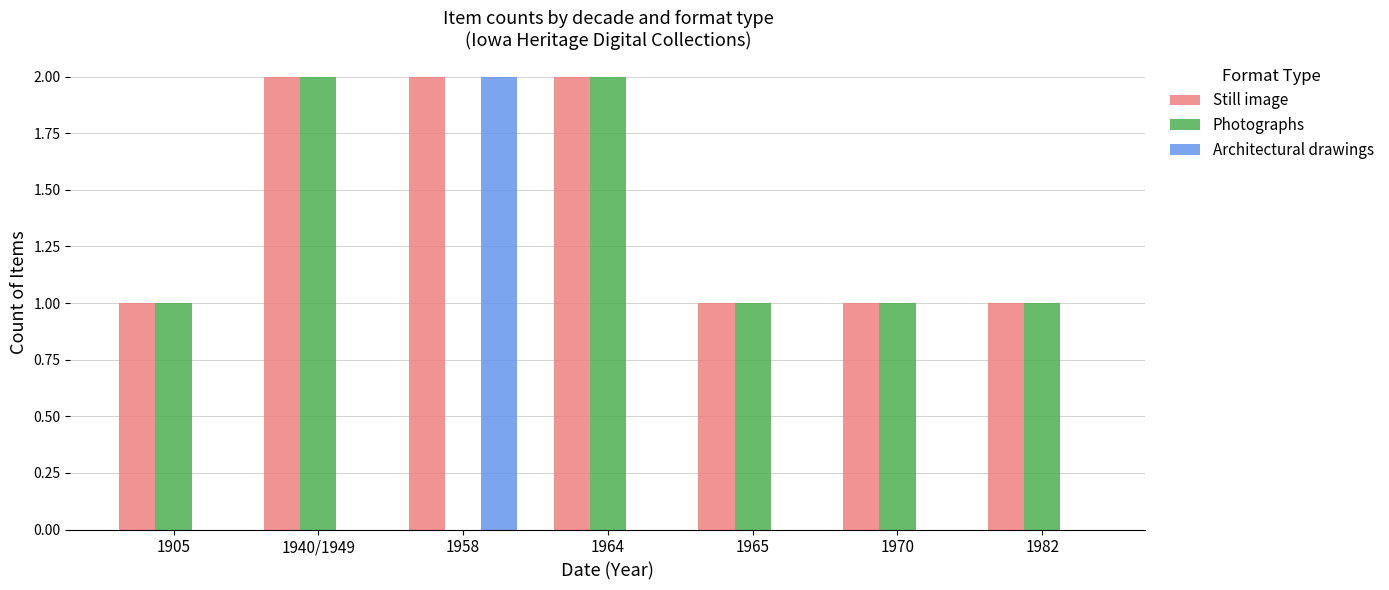

Does the chart contain stacked bars?

No